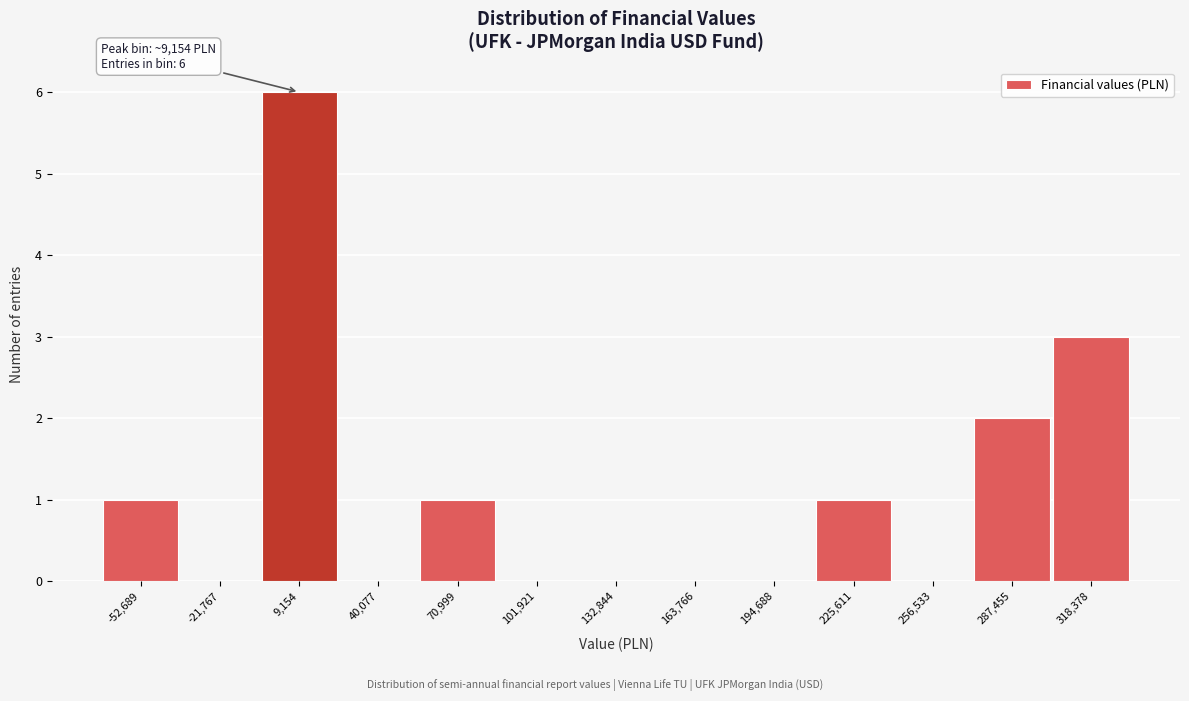

Which range on the x-axis has the tallest bar?

-5000 to 25000